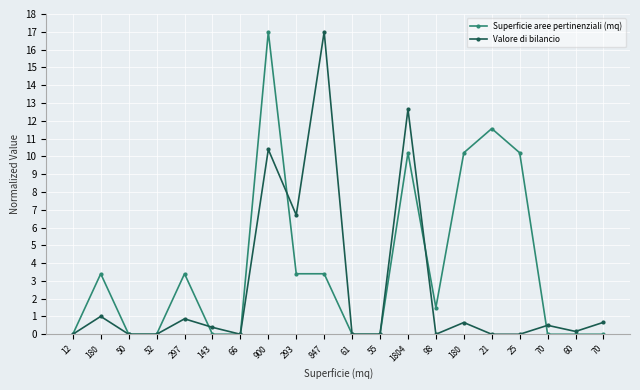

What are all the series names shown in the legend?

Superficie aree pertinenziali (mq), Valore di bilancio